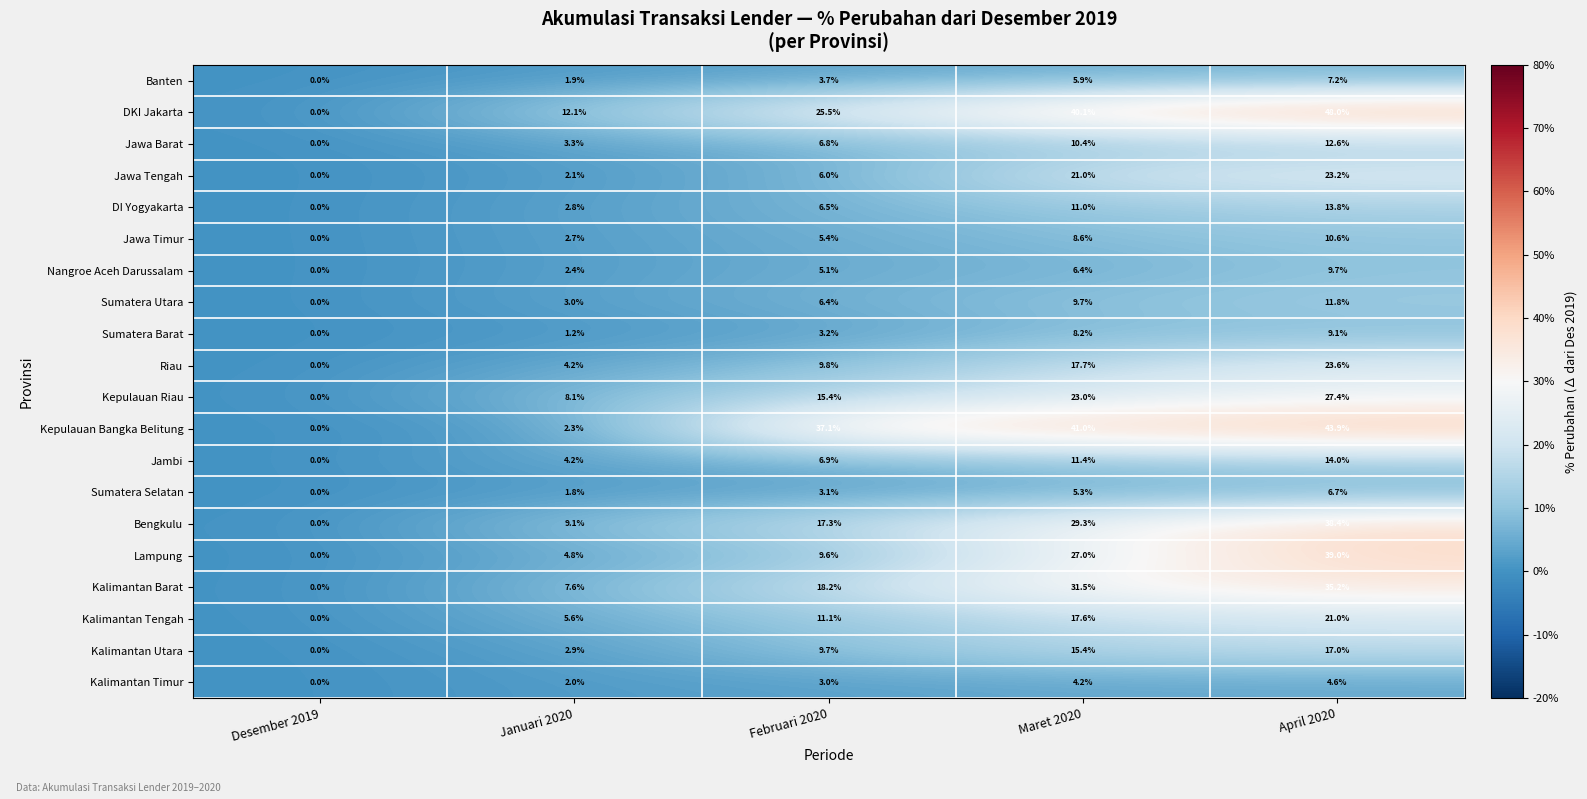

What is the sum of all Bengkulu values?

94.1